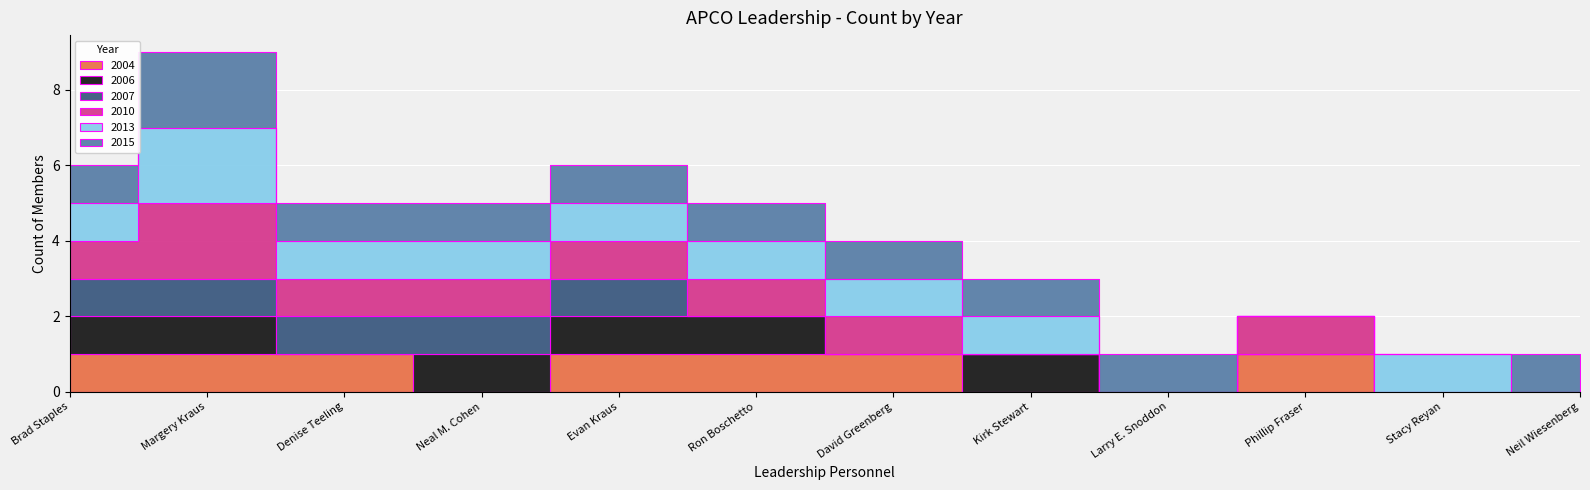

Which series has the largest range (max minus min)?

2010